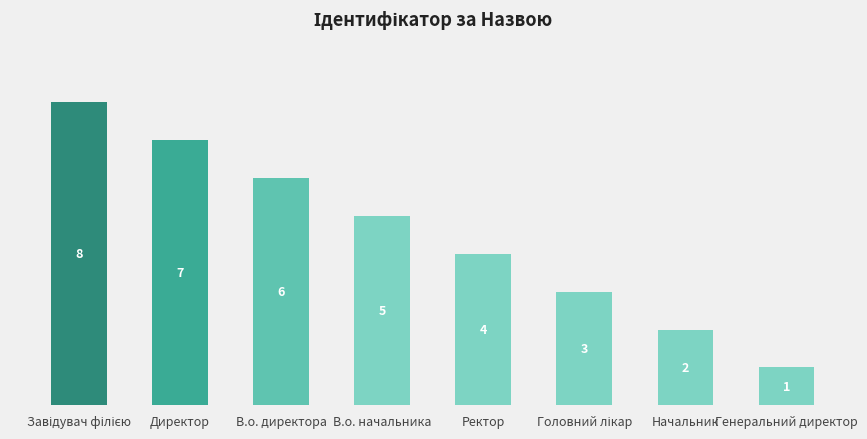

Reading left to right, transcribe all the data shown in this chart.

8	7	6	5	4	3	2	1